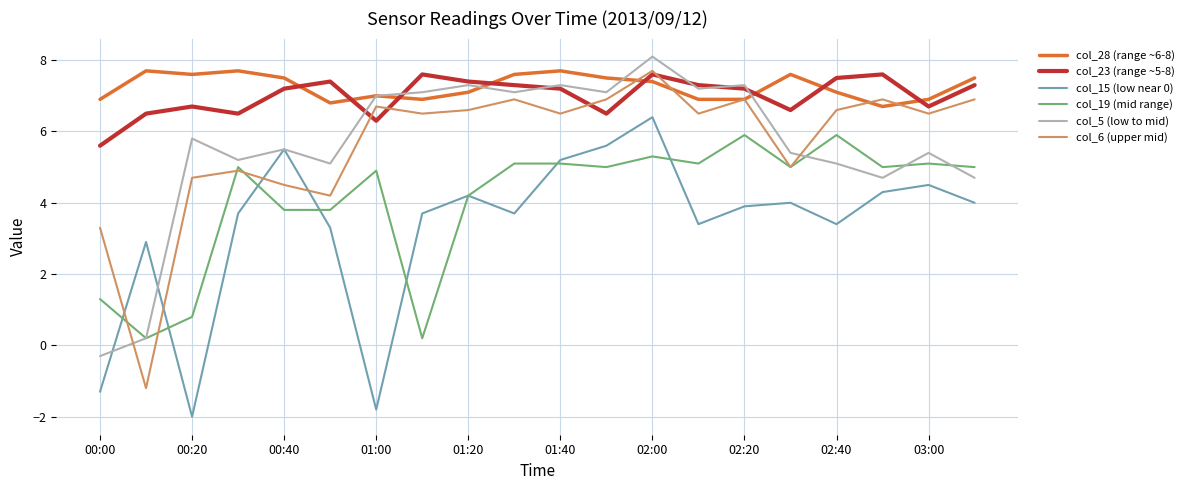

Which series has the largest range (max minus min)?

col_6 (upper mid)